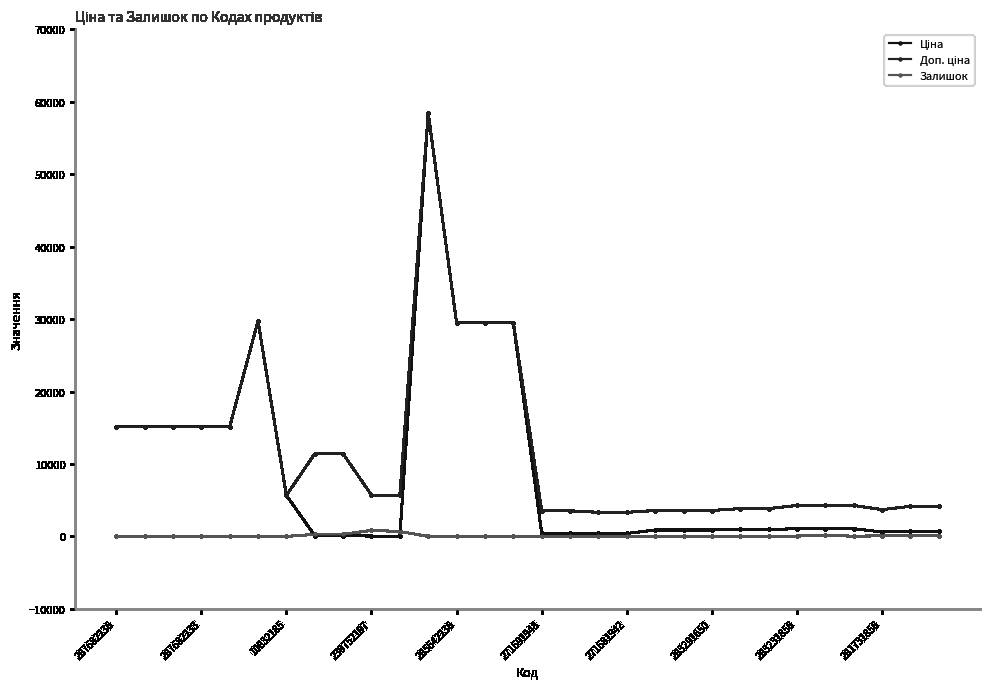

At which label is Доп. ціна closest to 30879?

271691948